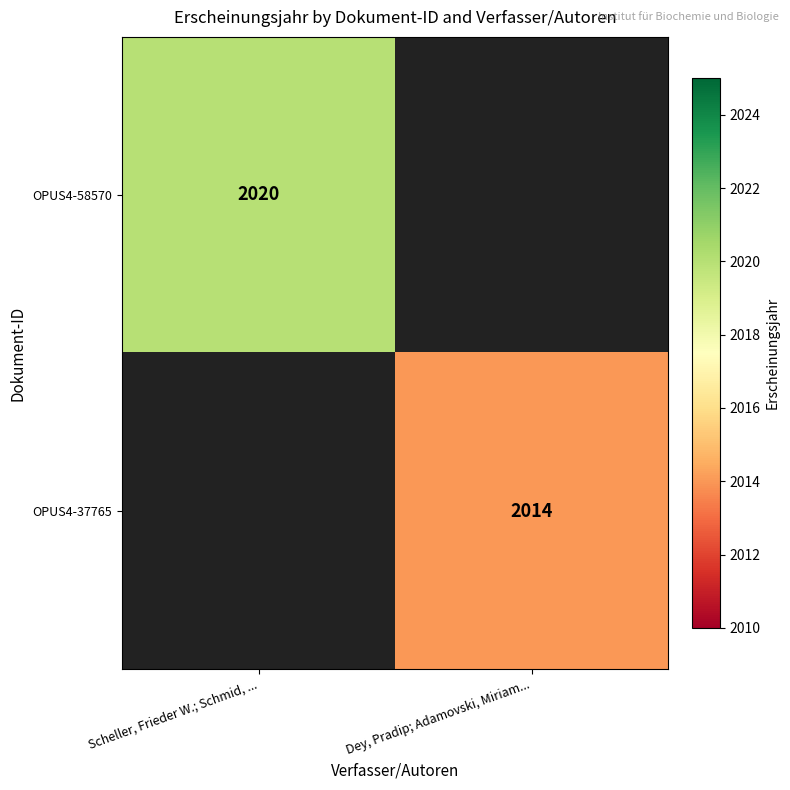

True or false: OPUS4-58570 has a value of 1345 at Scheller, Frieder W.; Schmid, ....

False